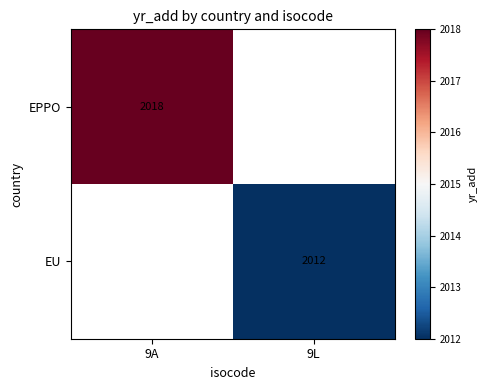

The value of EPPO at 9A is 2018. True or false?

True